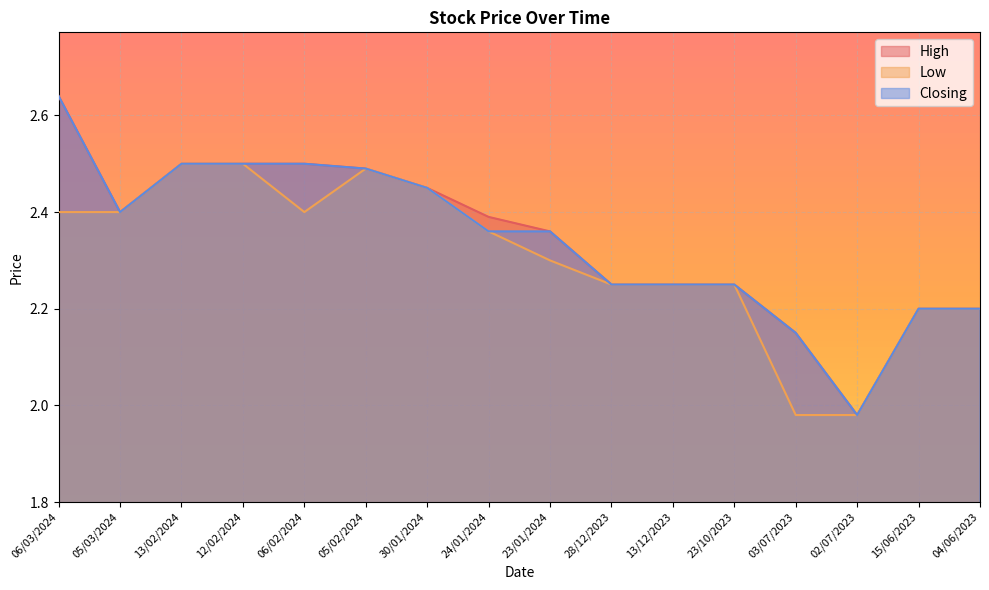

What is the difference between the maximum and minimum values in the Closing series?

0.7